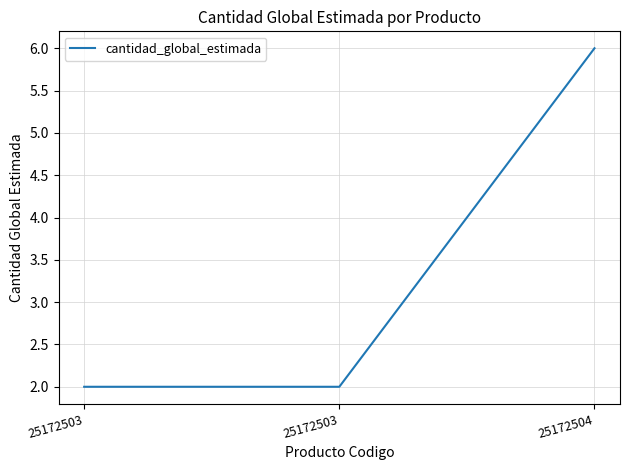

What is the greatest value displayed?

6